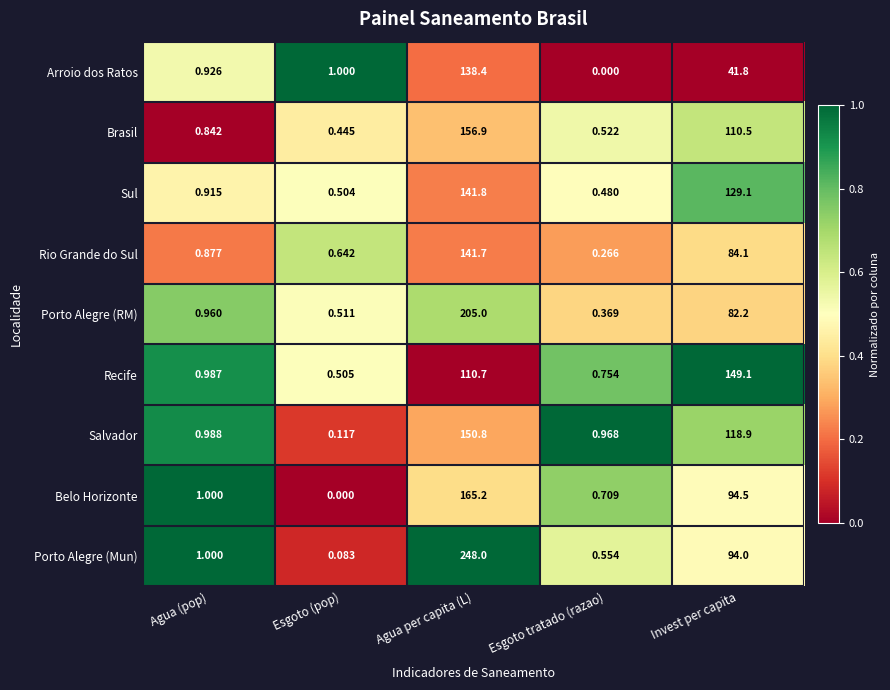

List the labels in order of Recife value, smallest first.

Esgoto (pop), Esgoto tratado (razao), Agua (pop), Agua per capita (L), Invest per capita